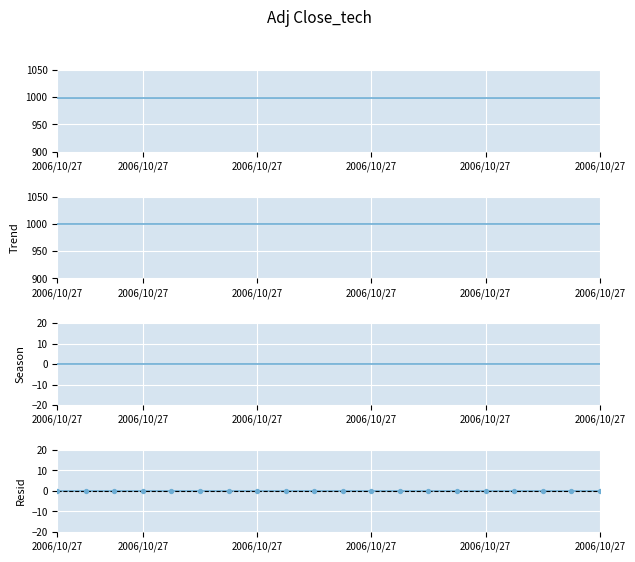

Which series contains the highest Y value?

observed